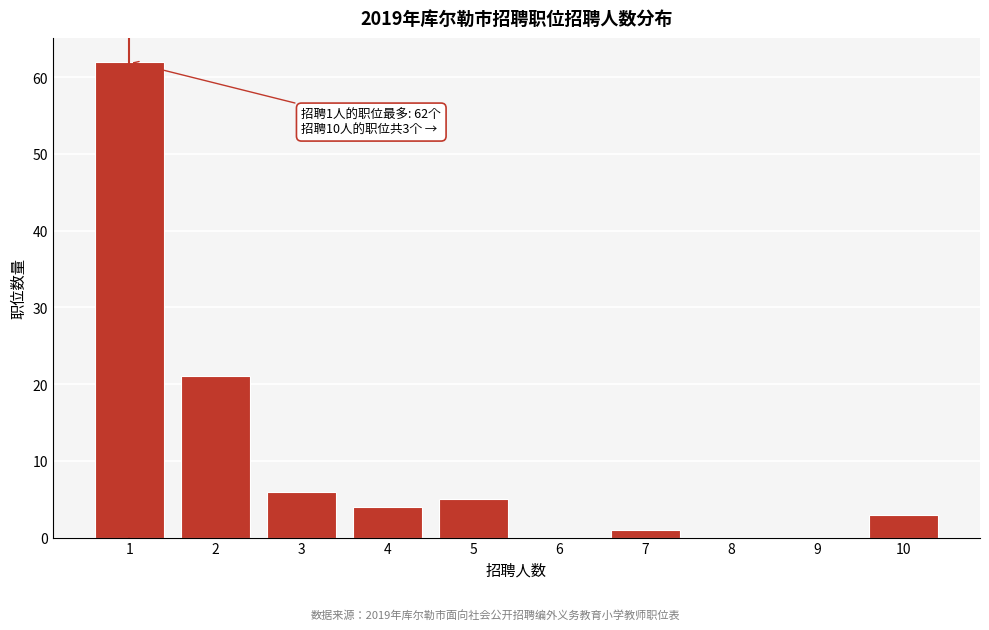

Reading left to right, list all the values displayed in this chart.

1=62	2=21	3=6	4=4	5=5	6=0	7=1	8=0	9=0	10=3